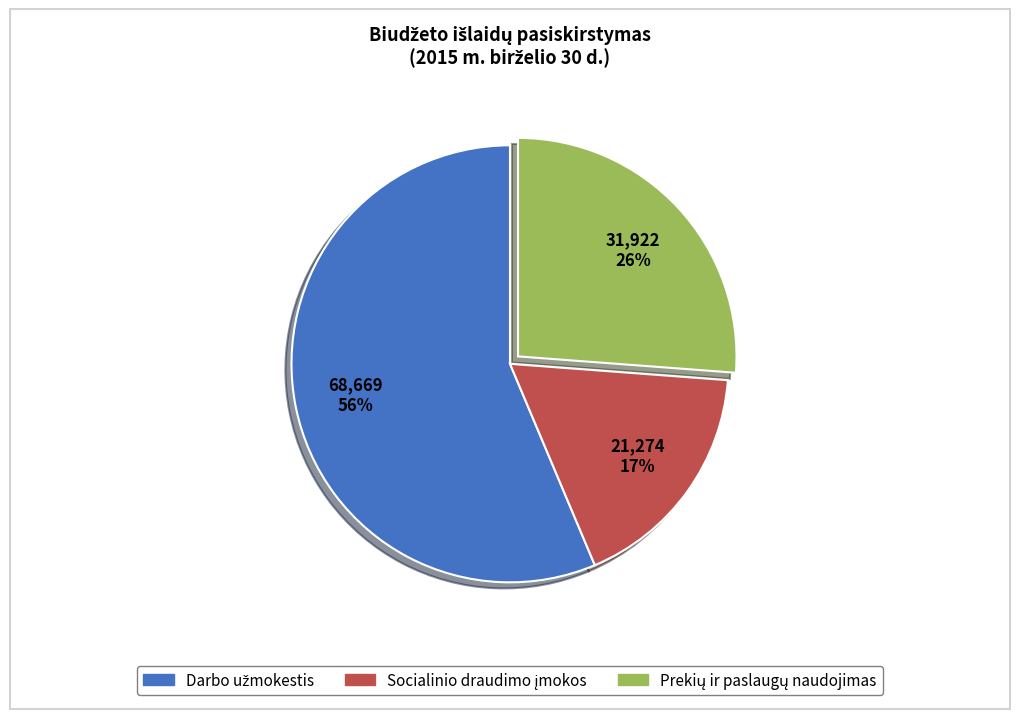

To the nearest percent, what is the difference between the largest and smallest slice percentages?

39%